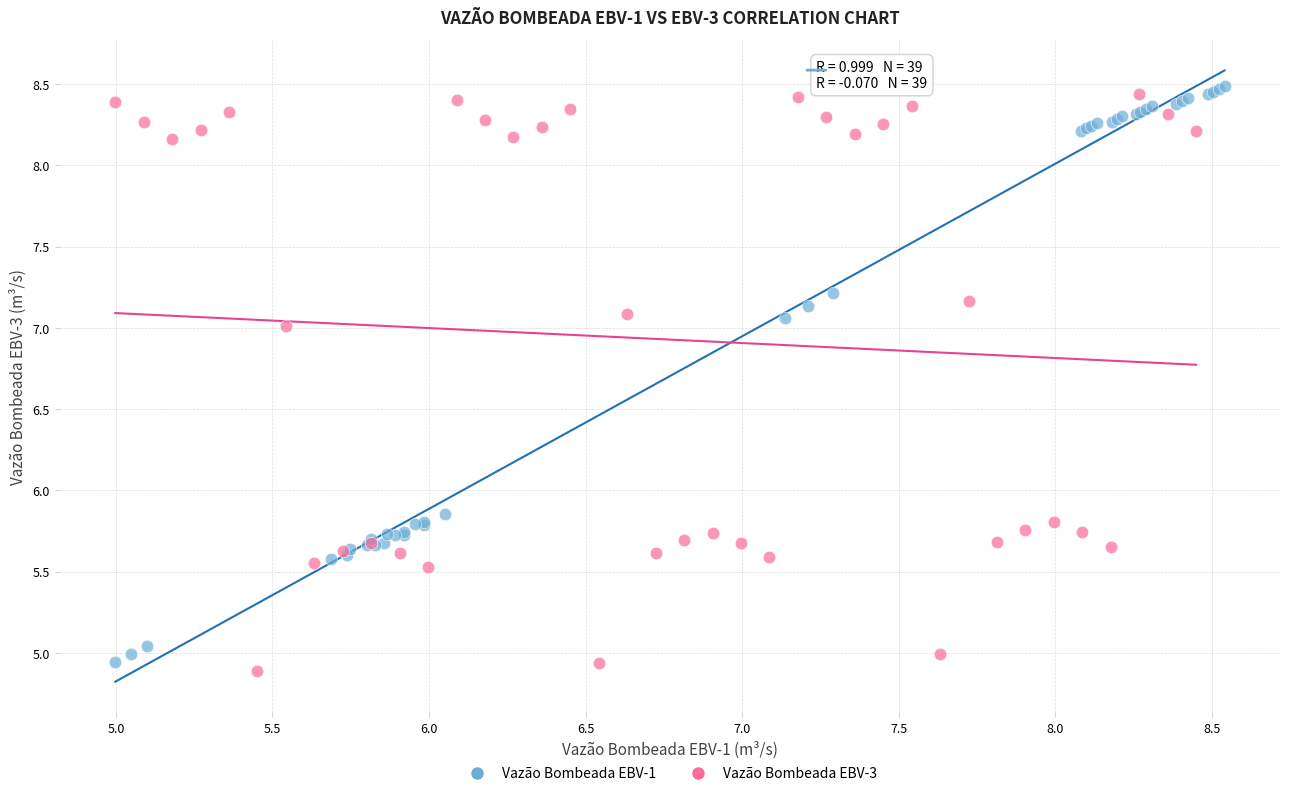

Which series contains the lowest Y value?

Vazão Bombeada EBV-3